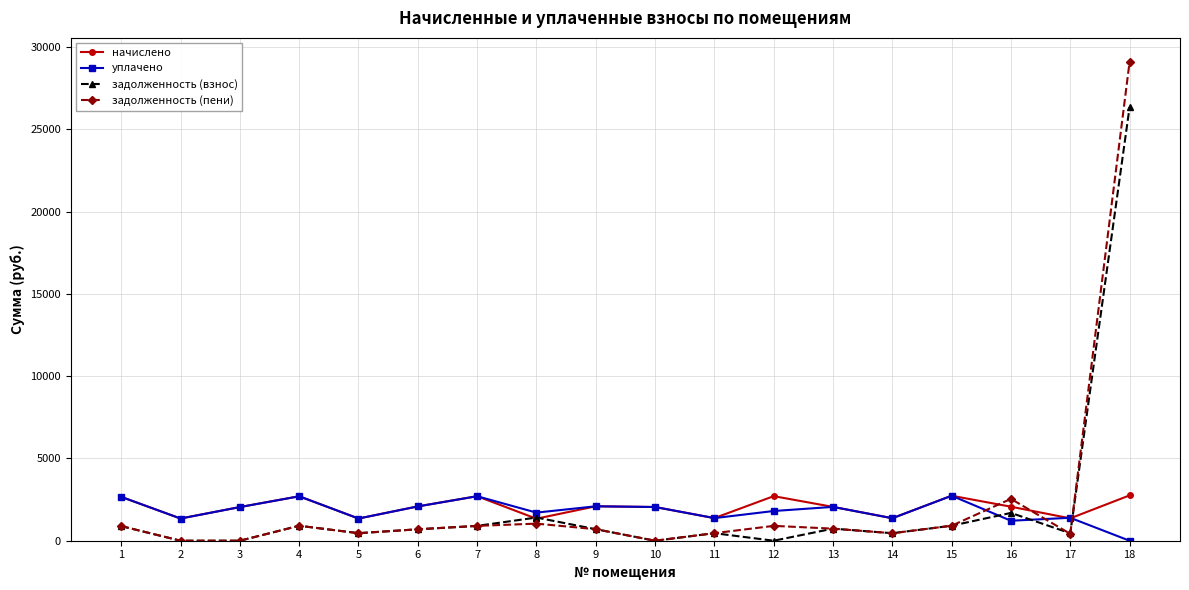

Is the value of начислено at 2 greater than the value of задолженность (взнос) at 13?

Yes